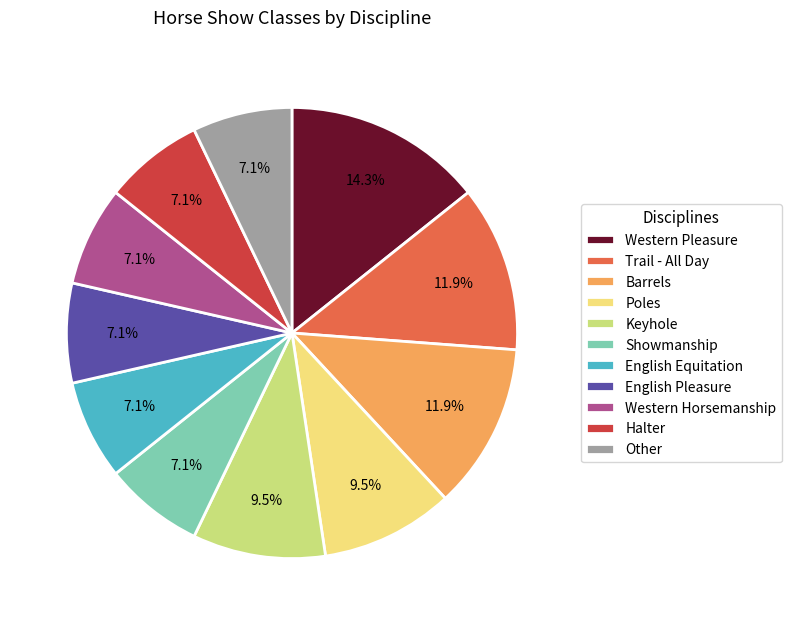

How many segments does this pie chart have?

11